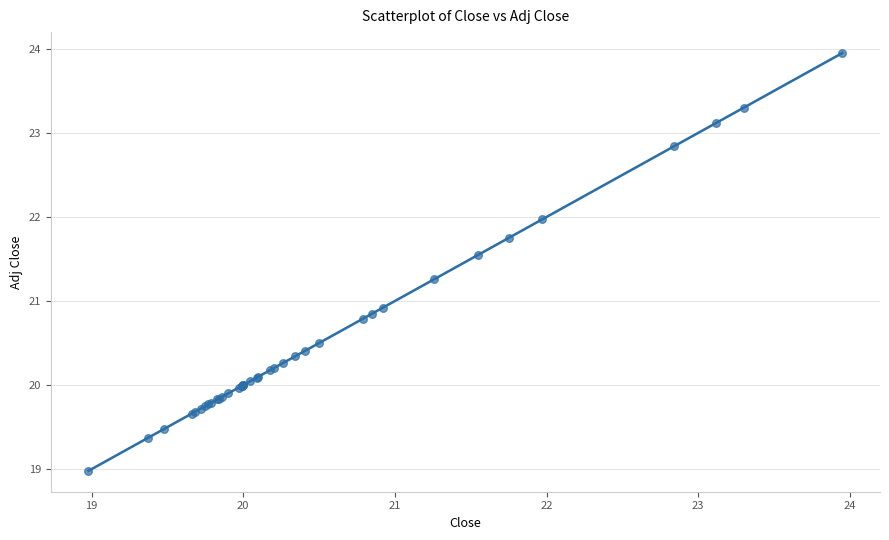

What Y value in the scatter plot is closest to 21?

20.9